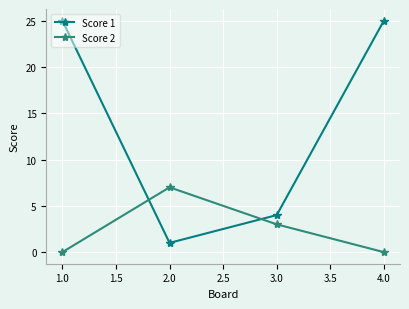

What position from the right is 1.0?

4